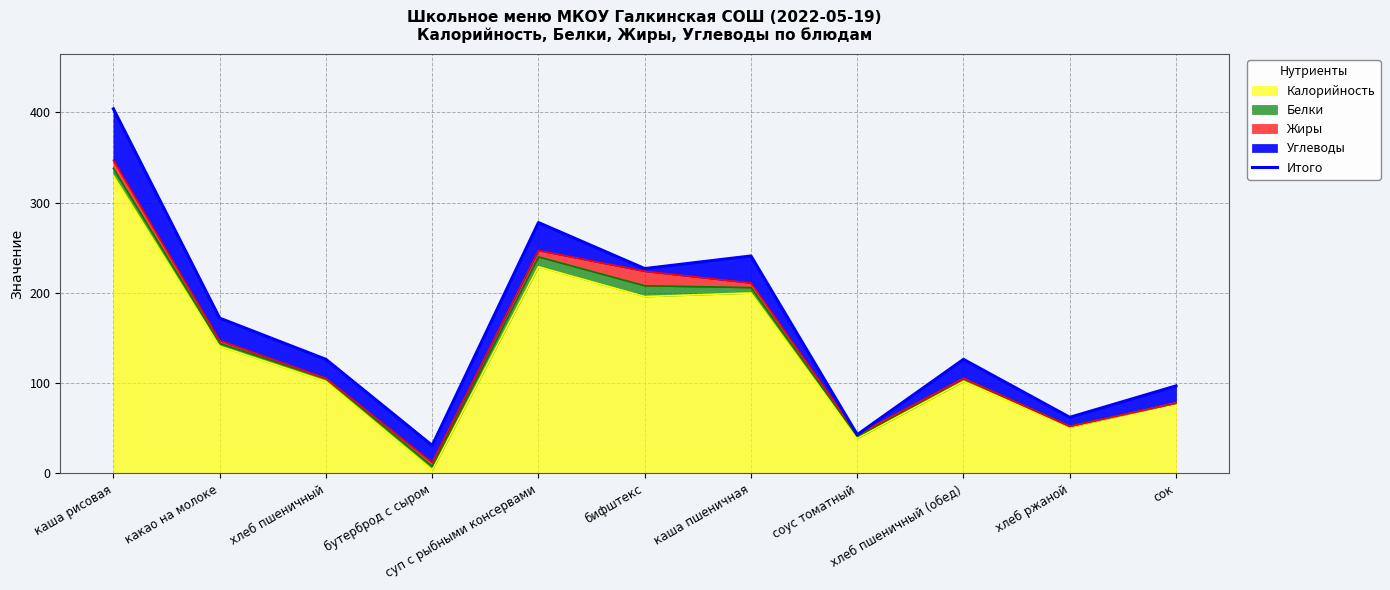

What is the sum of the values at каша пшеничная and суп с рыбными консервами?

519.0